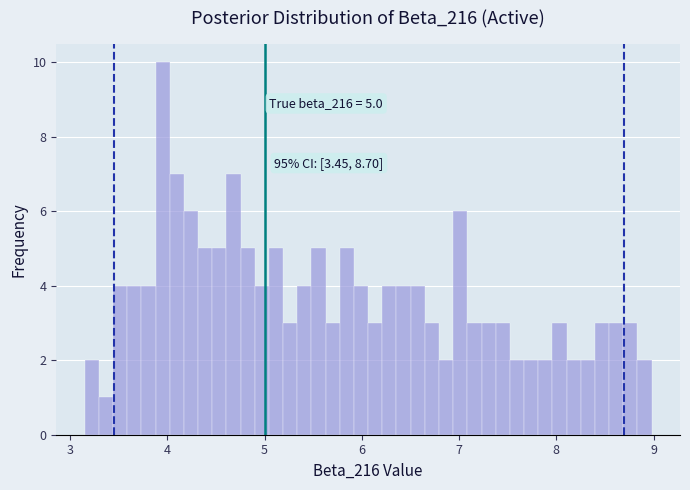

Read against the x-axis, roughly where is the centre of the tallest bar?

4.0